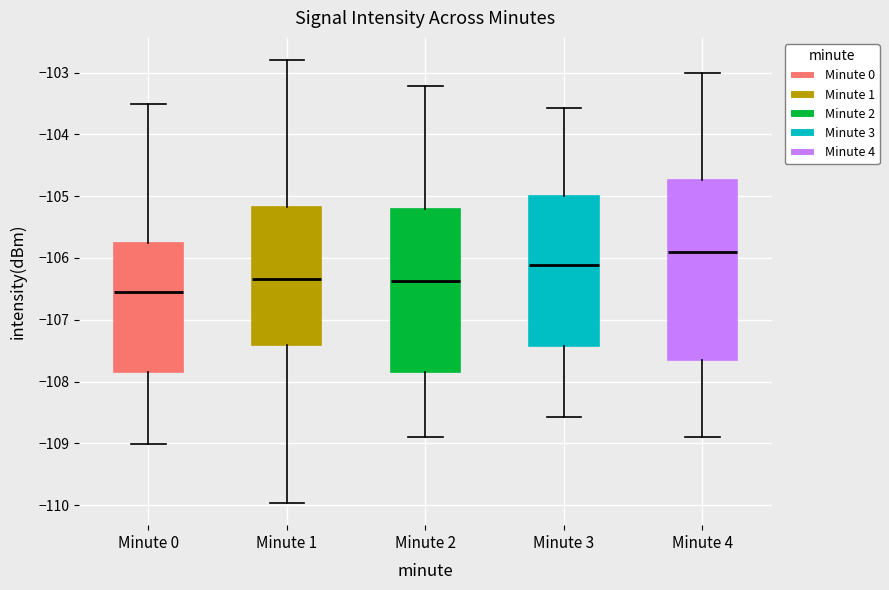

Reading left to right, transcribe this box plot: for each box, give where its median line is, the range the box spans, and where its two whiskers end, as read against the y-axis. The values are not printed on the chart, so give them approximately, as read against the axis.

Minute 0: median -106.5, box -107.9 to -105.8, whiskers -109.0 to -103.5
Minute 1: median -106.3, box -107.4 to -105.2, whiskers -110.0 to -102.8
Minute 2: median -106.4, box -107.8 to -105.2, whiskers -108.9 to -103.2
Minute 3: median -106.1, box -107.4 to -105.0, whiskers -108.6 to -103.6
Minute 4: median -105.9, box -107.7 to -104.7, whiskers -108.9 to -103.0